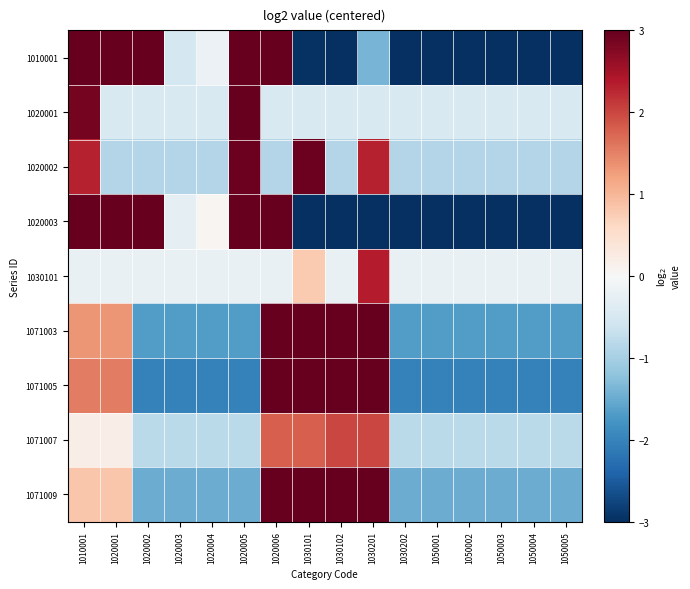

Reading left to right, extract all data points from this chart.

1010001: 1010001=3.0	1020001=3.0	1020002=3.0	1020003=-0.5	1020004=-0.2	1020005=3.0	1020006=3.0	1030101=-3.0	1030102=-3.0	1030201=-1.4	1030202=-3.0	1050001=-3.0	1050002=-3.0	1050003=-3.0	1050004=-3.0	1050005=-3.0
1020001: 1010001=2.9	1020001=-0.5	1020002=-0.5	1020003=-0.5	1020004=-0.5	1020005=3.0	1020006=-0.5	1030101=-0.5	1030102=-0.5	1030201=-0.5	1030202=-0.5	1050001=-0.5	1050002=-0.5	1050003=-0.5	1050004=-0.5	1050005=-0.5
1020002: 1010001=2.3	1020001=-0.9	1020002=-0.9	1020003=-0.9	1020004=-0.9	1020005=2.9	1020006=-0.9	1030101=2.9	1030102=-0.9	1030201=2.3	1030202=-0.9	1050001=-0.9	1050002=-0.9	1050003=-0.9	1050004=-0.9	1050005=-0.9
1020003: 1010001=3.0	1020001=3.0	1020002=3.0	1020003=-0.3	1020004=0.1	1020005=3.0	1020006=3.0	1030101=-3.0	1030102=-3.0	1030201=-3.0	1030202=-3.0	1050001=-3.0	1050002=-3.0	1050003=-3.0	1050004=-3.0	1050005=-3.0
1030101: 1010001=-0.2	1020001=-0.2	1020002=-0.2	1020003=-0.2	1020004=-0.2	1020005=-0.2	1020006=-0.2	1030101=0.8	1030102=-0.2	1030201=2.4	1030202=-0.2	1050001=-0.2	1050002=-0.2	1050003=-0.2	1050004=-0.2	1050005=-0.2
1071003: 1010001=1.3	1020001=1.3	1020002=-1.7	1020003=-1.7	1020004=-1.7	1020005=-1.7	1020006=3.0	1030101=3.0	1030102=3.0	1030201=3.0	1030202=-1.7	1050001=-1.7	1050002=-1.7	1050003=-1.7	1050004=-1.7	1050005=-1.7
1071005: 1010001=1.5	1020001=1.5	1020002=-2.0	1020003=-2.0	1020004=-2.0	1020005=-2.0	1020006=3.0	1030101=3.0	1030102=3.0	1030201=3.0	1030202=-2.0	1050001=-2.0	1050002=-2.0	1050003=-2.0	1050004=-2.0	1050005=-2.0
1071007: 1010001=0.2	1020001=0.2	1020002=-0.8	1020003=-0.8	1020004=-0.8	1020005=-0.8	1020006=1.8	1030101=1.8	1030102=2.0	1030201=2.0	1030202=-0.8	1050001=-0.8	1050002=-0.8	1050003=-0.8	1050004=-0.8	1050005=-0.8
1071009: 1010001=0.8	1020001=0.8	1020002=-1.5	1020003=-1.5	1020004=-1.5	1020005=-1.5	1020006=3.0	1030101=3.0	1030102=3.0	1030201=3.0	1030202=-1.5	1050001=-1.5	1050002=-1.5	1050003=-1.5	1050004=-1.5	1050005=-1.5